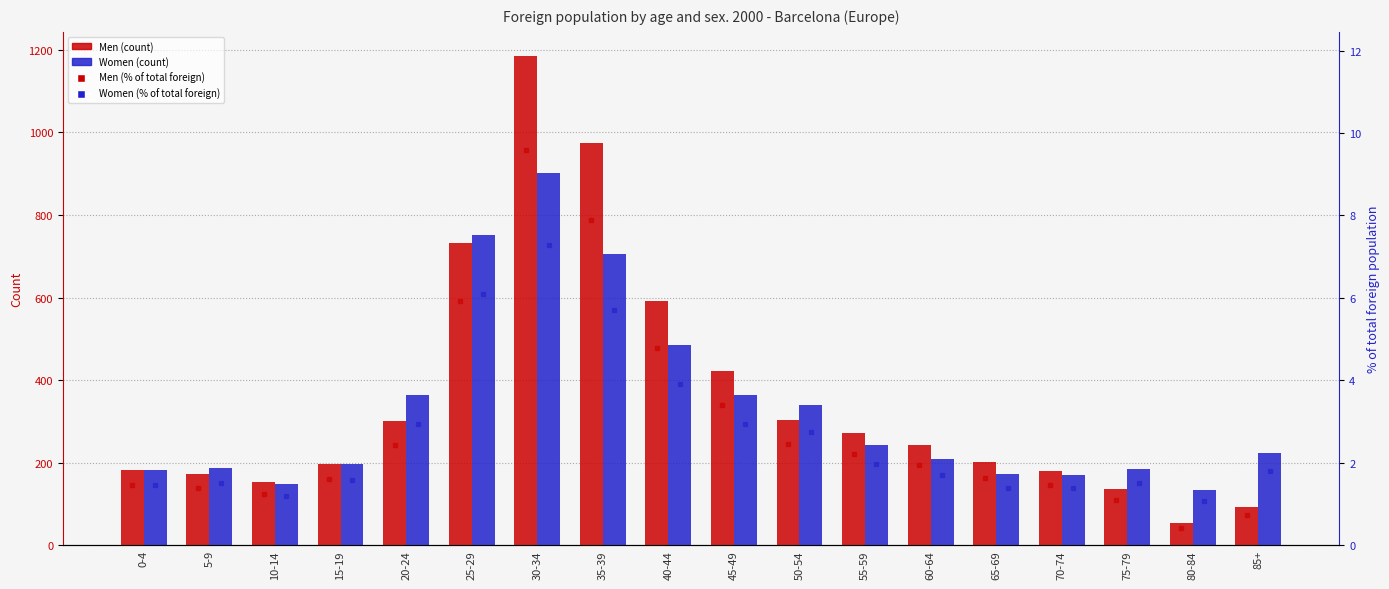

What is the value of the Men % bar at the 17th from the left?

0.4